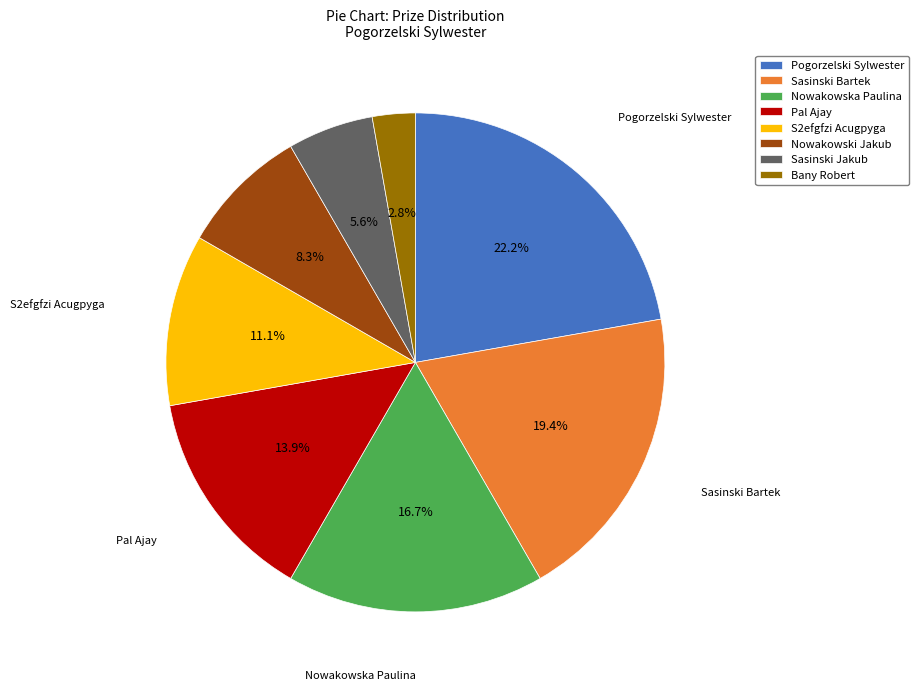

Rank the categories by value from lowest to highest.

Bany Robert, Sasinski Jakub, Nowakowski Jakub, S2efgfzi Acugpyga, Pal Ajay, Nowakowska Paulina, Sasinski Bartek, Pogorzelski Sylwester